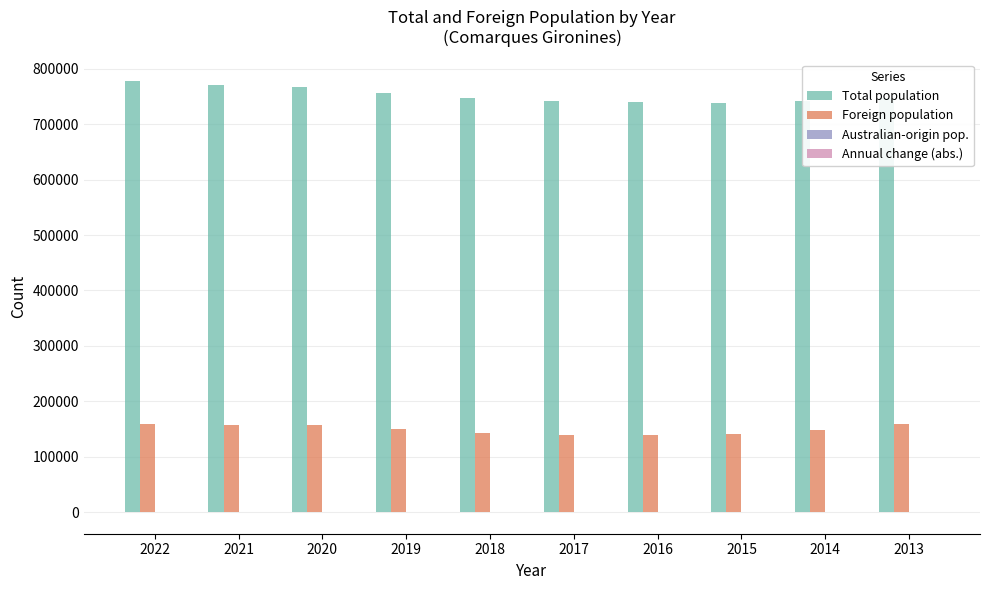

Which series has the largest total across all categories?

Total population